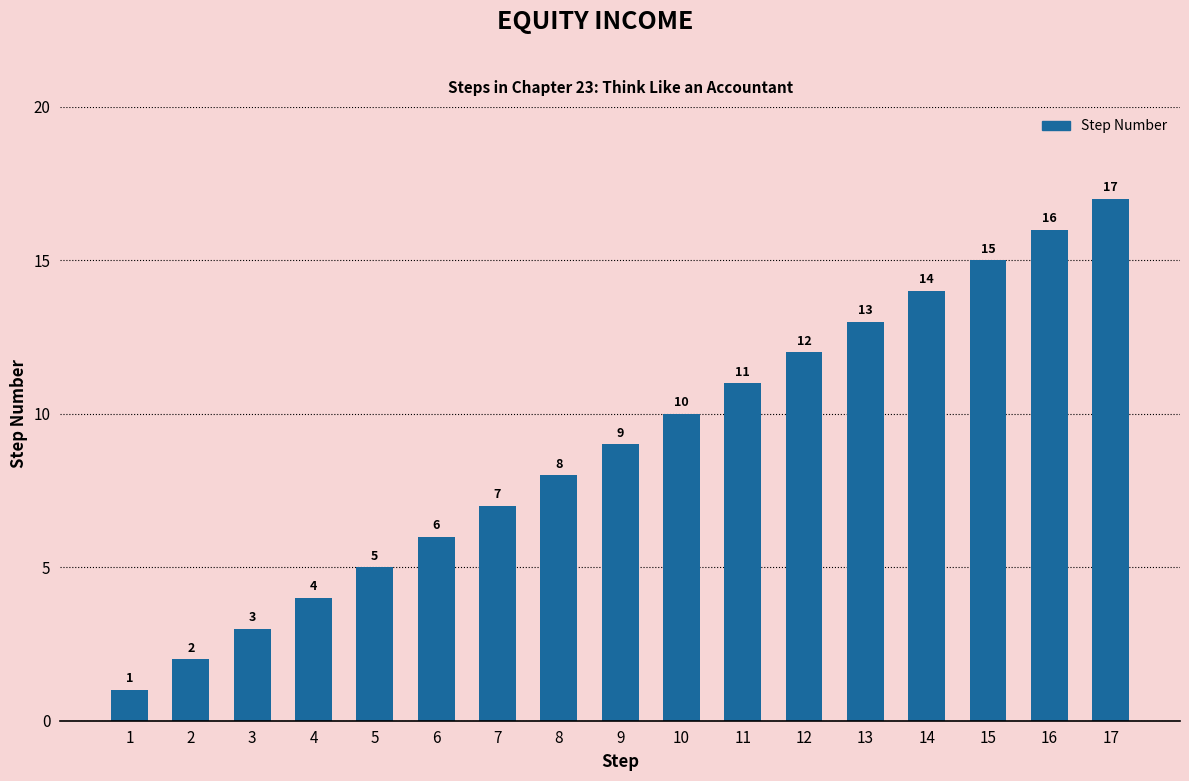

How many values are below 9?

8